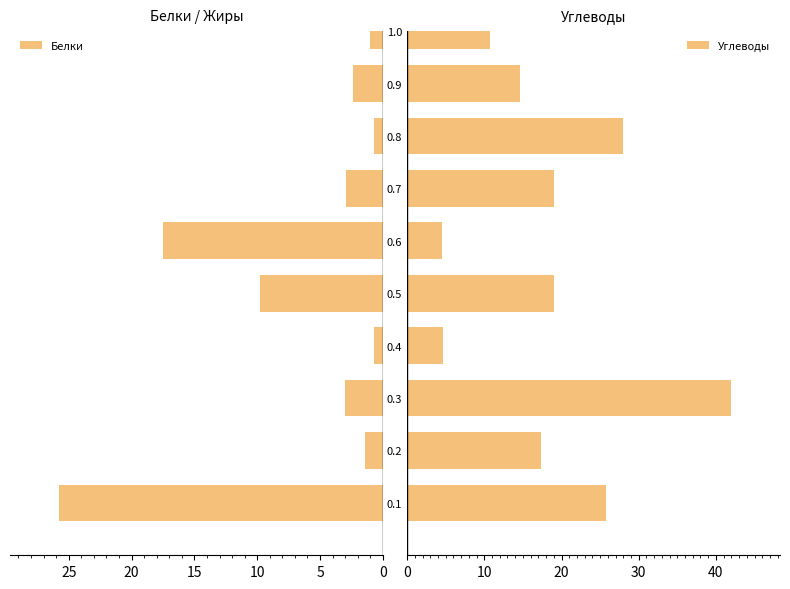

How many values in the Углеводы series exceed 19?

5